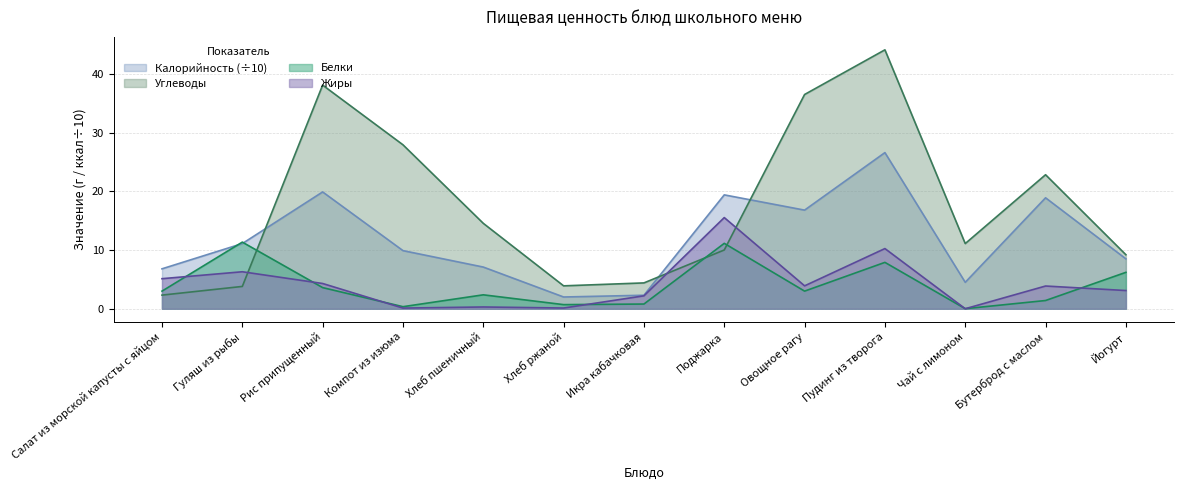

At which category does the chart reach its peak across all series?

Пудинг из творога